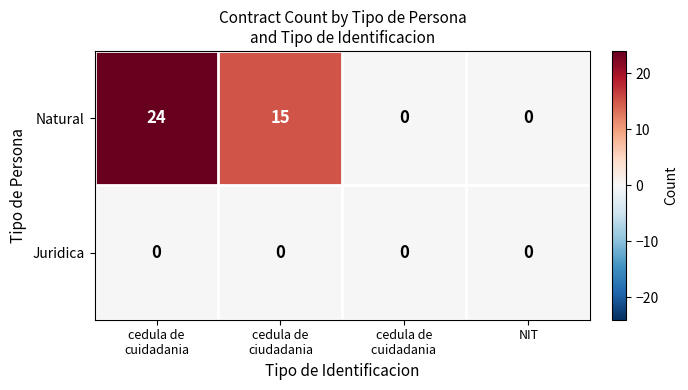

What is the highest value of the Natural series?

24